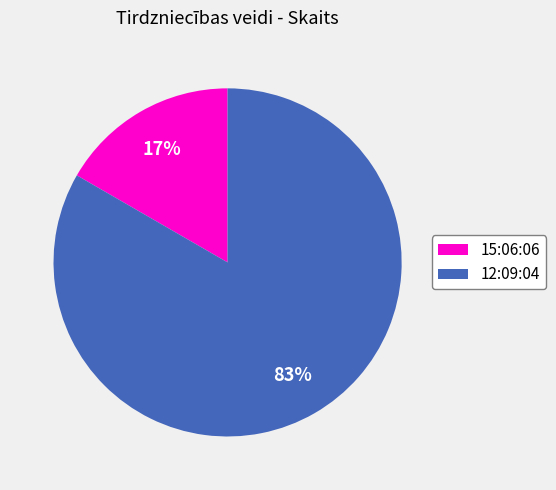

Which category has the biggest portion of the pie?

12:09:04